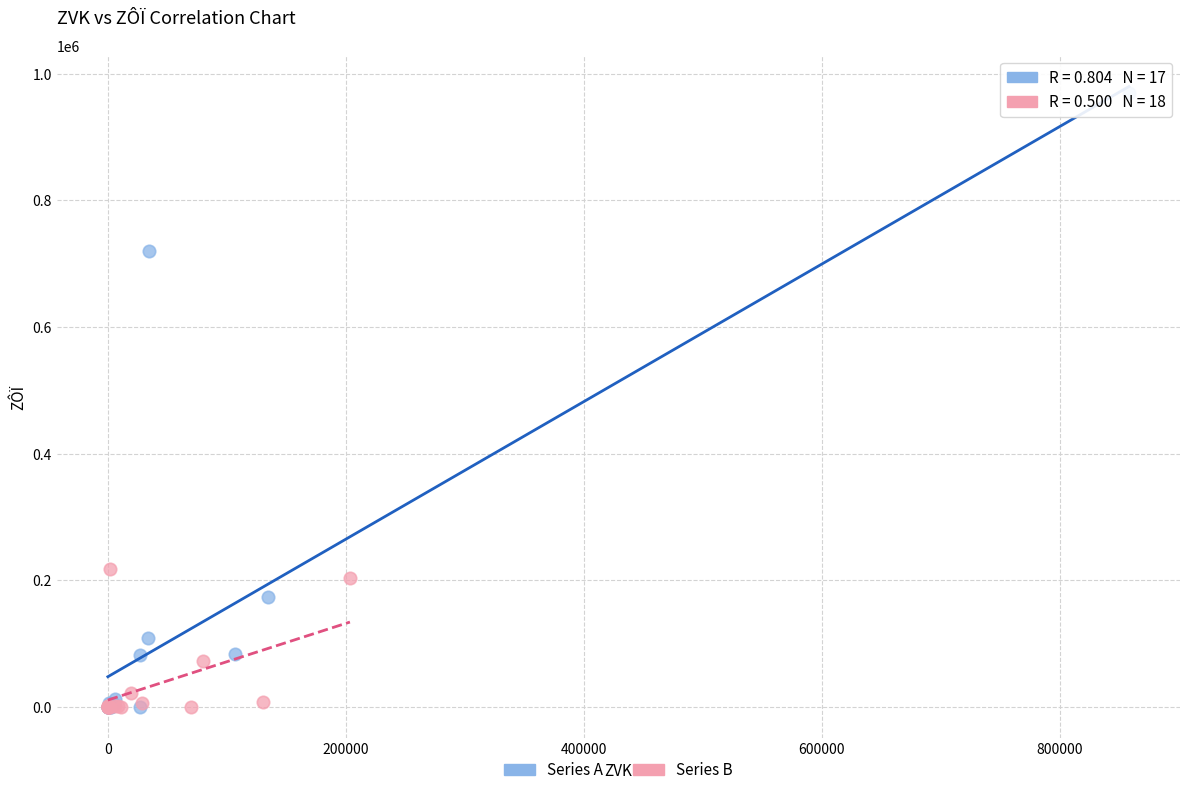

Which series reaches the maximum Y coordinate?

Series A